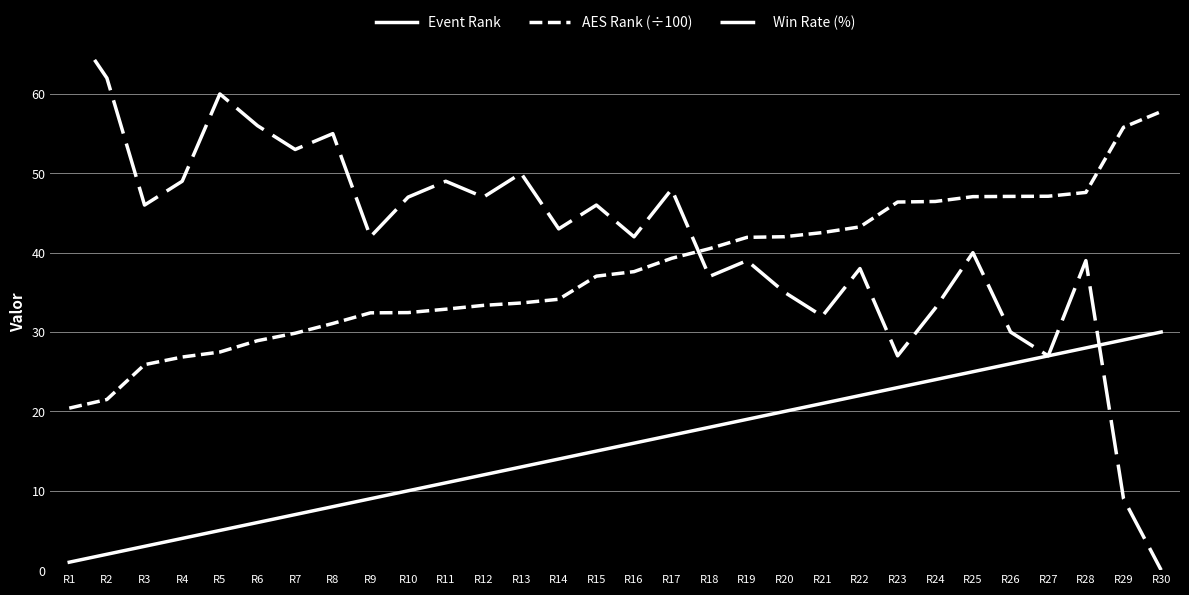

True or false: Event Rank and AES Rank (÷100) intersect in this chart.

False